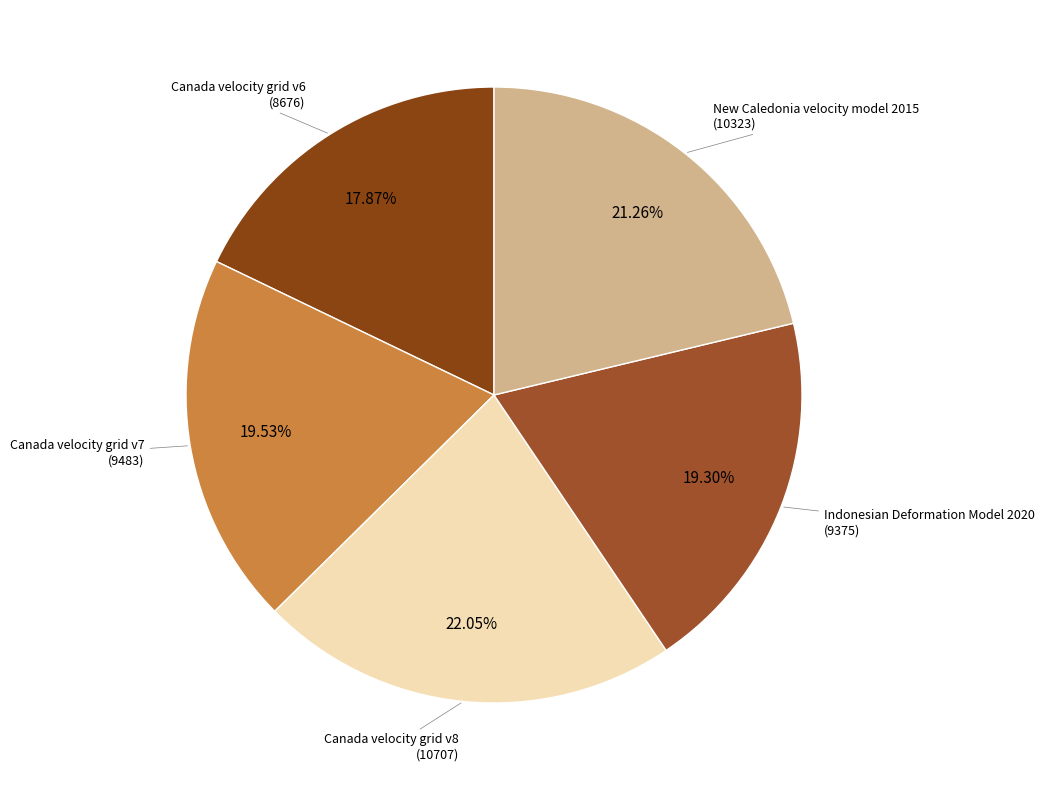

Which category has the smallest portion of the pie?

Canada velocity grid v6